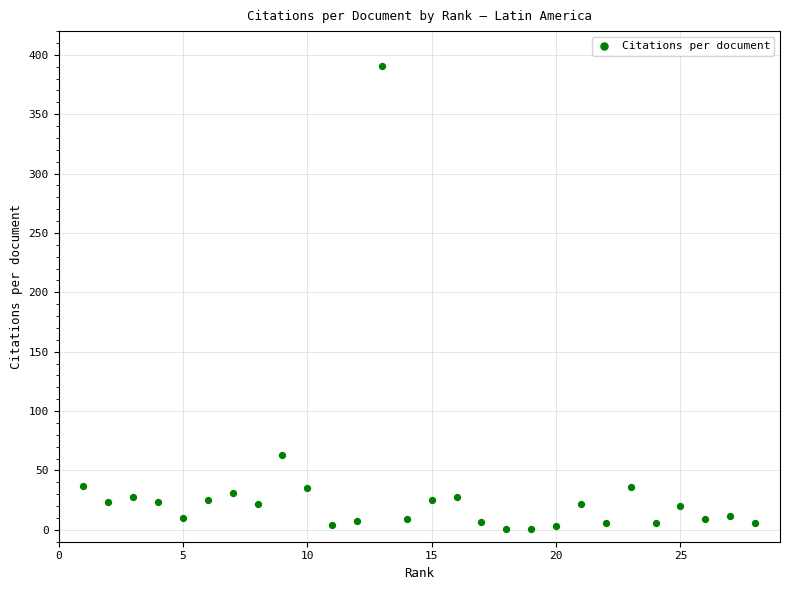

What is the range of Y values (max minus min)?

389.5